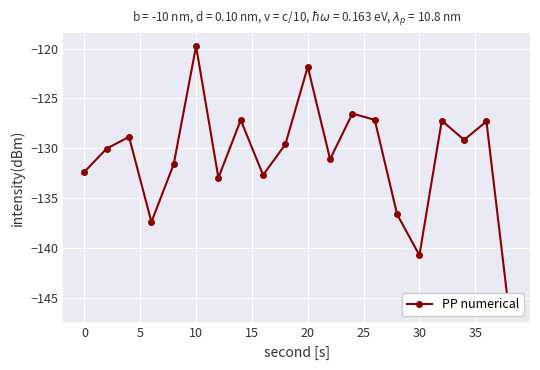

True or false: the data has more than 1 interior local peaks.

True